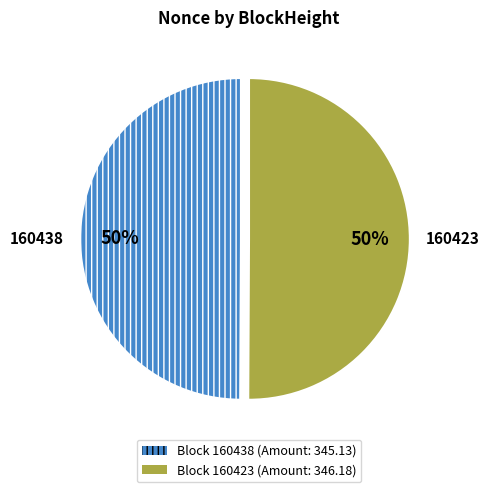

How many slices are in this pie chart?

2